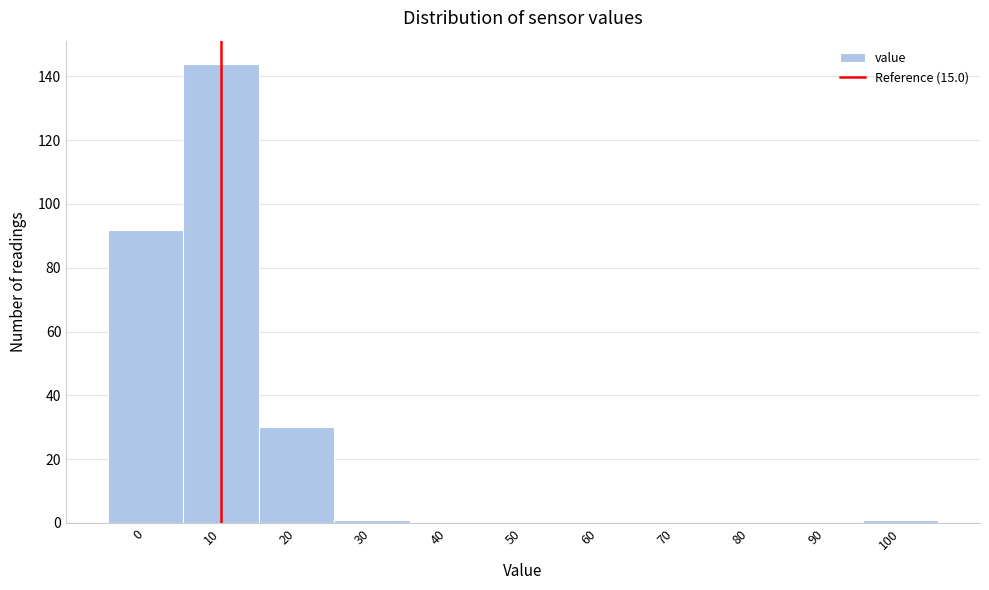

Reading left to right, list all the values displayed in this chart.

0=92	10=144	20=30	30=1	40=0	50=0	60=0	70=0	80=0	90=0	100=1